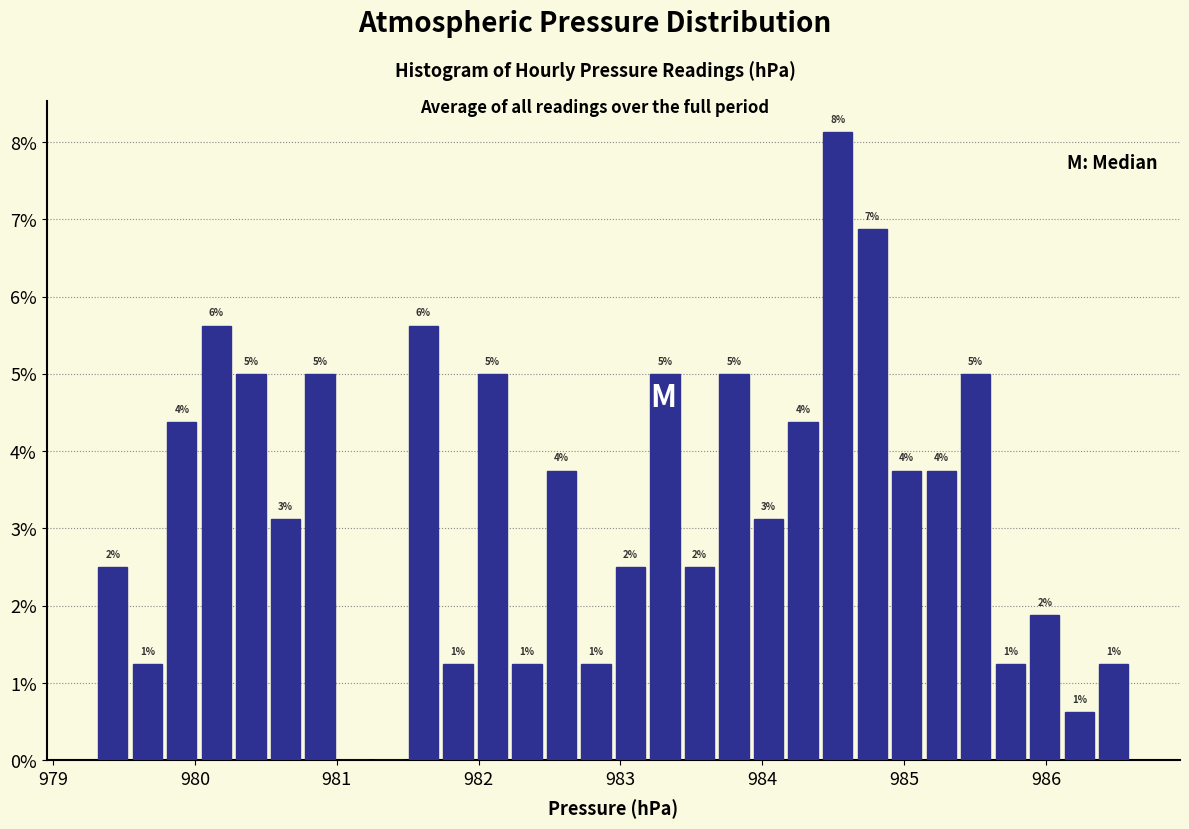

Read against the x-axis, roughly where is the centre of the tallest bar?

984.5